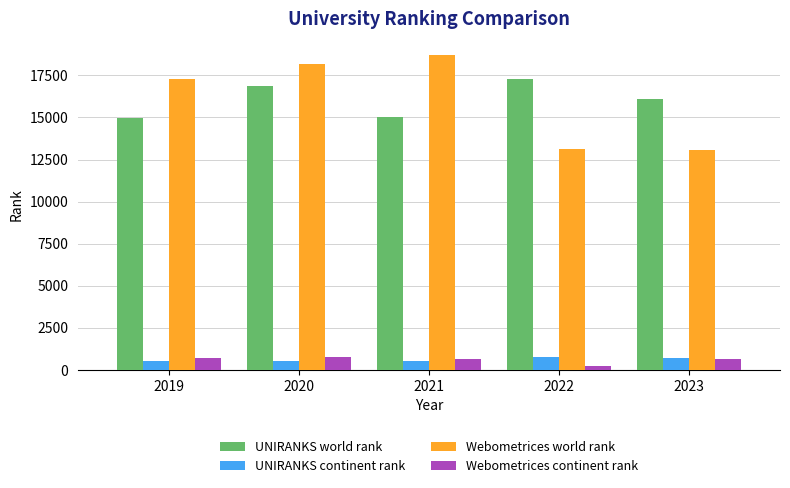

Read the UNIRANKS continent rank value at 2020.

530